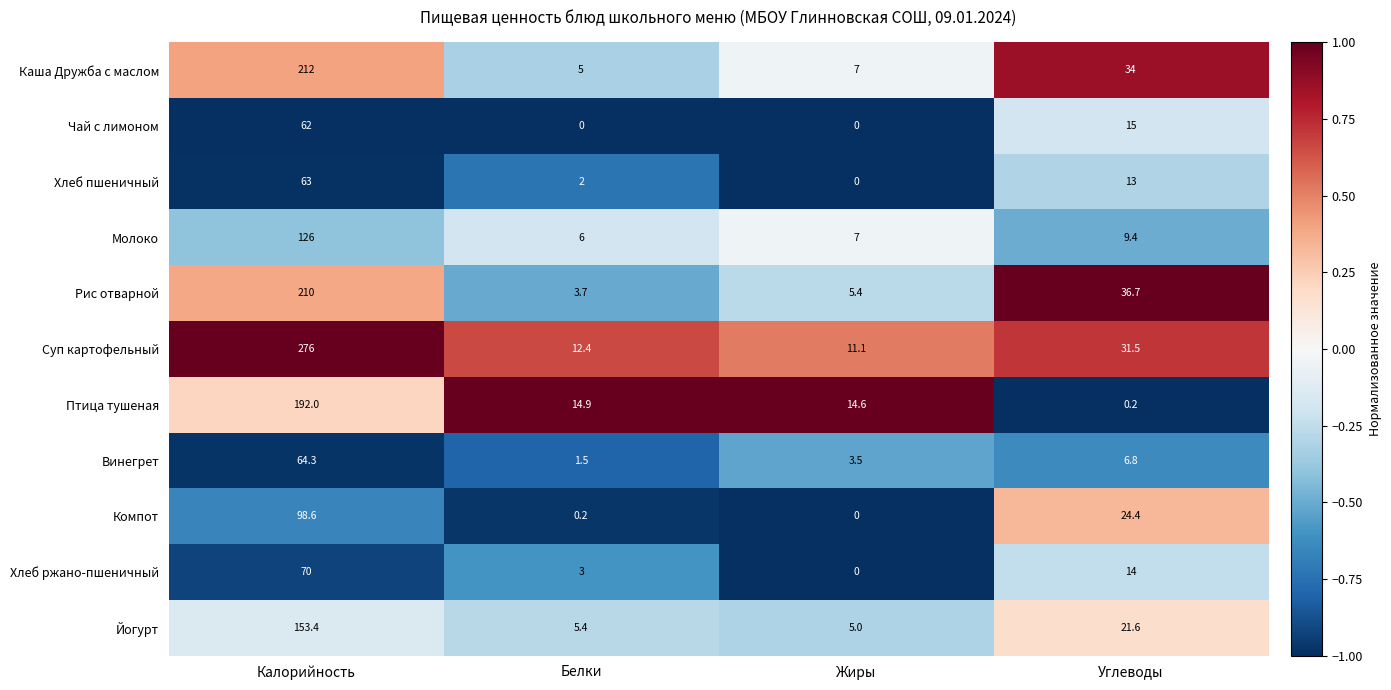

Between Жиры and Углеводы, which series saw the biggest shift?

Рис отварной